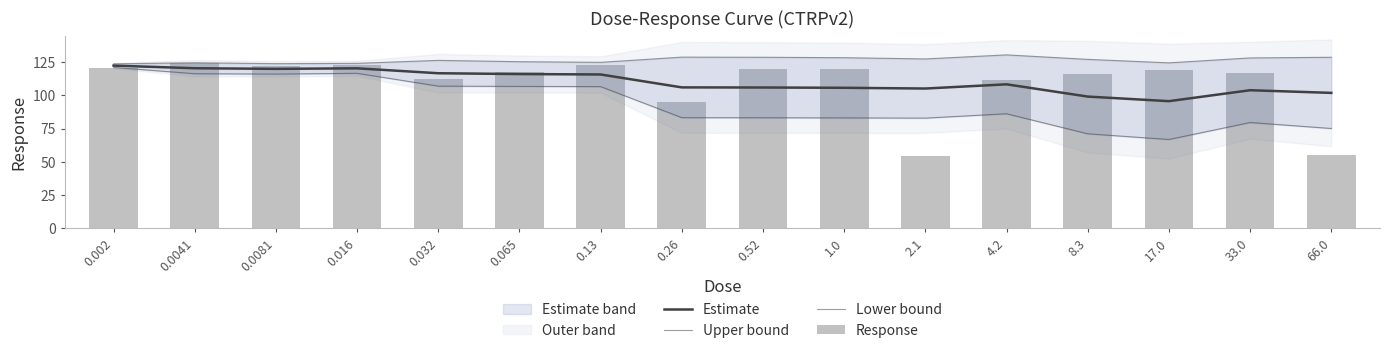

Reading left to right, what are all the values shown in this chart?

Estimate: 0.002=122.5	0.0041=120.5	0.0081=120.1	0.016=120.5	0.032=116.8	0.065=116.1	0.13=115.8	0.26=106.1	0.52=106.0	1.0=105.8	2.1=105.2	4.2=108.4	8.3=99.2	17.0=95.7	33.0=104.0	66.0=102.0
Upper bound: 0.002=123.8	0.0041=124.7	0.0081=124.0	0.016=124.2	0.032=126.4	0.065=125.4	0.13=125.0	0.26=128.9	0.52=128.8	1.0=128.5	2.1=127.5	4.2=130.6	8.3=127.2	17.0=124.6	33.0=128.3	66.0=128.8
Lower bound: 0.002=121.2	0.0041=116.4	0.0081=116.1	0.016=116.7	0.032=107.1	0.065=106.8	0.13=106.7	0.26=83.3	0.52=83.3	1.0=83.1	2.1=83.0	4.2=86.3	8.3=71.2	17.0=66.9	33.0=79.7	66.0=75.2
Response: 0.002=120.8	0.0041=124.5	0.0081=122.1	0.016=122.6	0.032=112.6	0.065=117.7	0.13=122.9	0.26=94.9	0.52=120.2	1.0=119.9	2.1=54.5	4.2=112.0	8.3=116.2	17.0=119.0	33.0=117.1	66.0=55.6